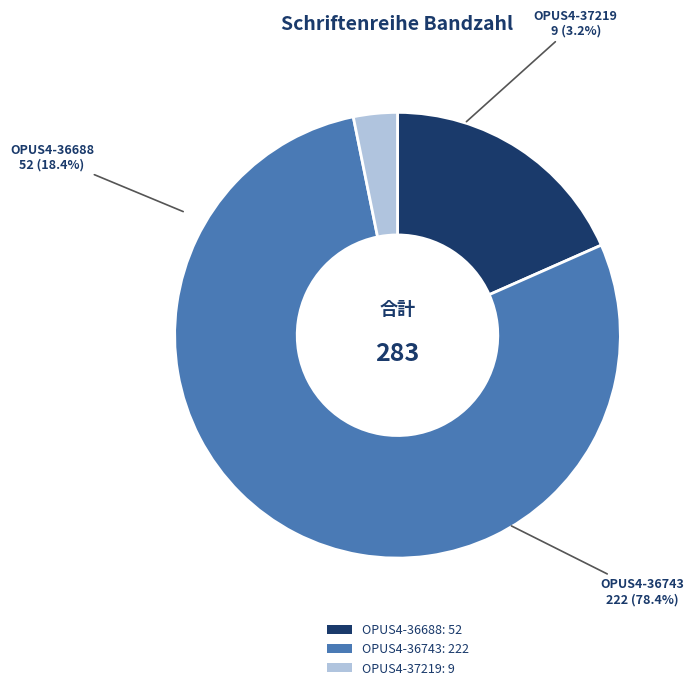

How many slices are in this pie chart?

3